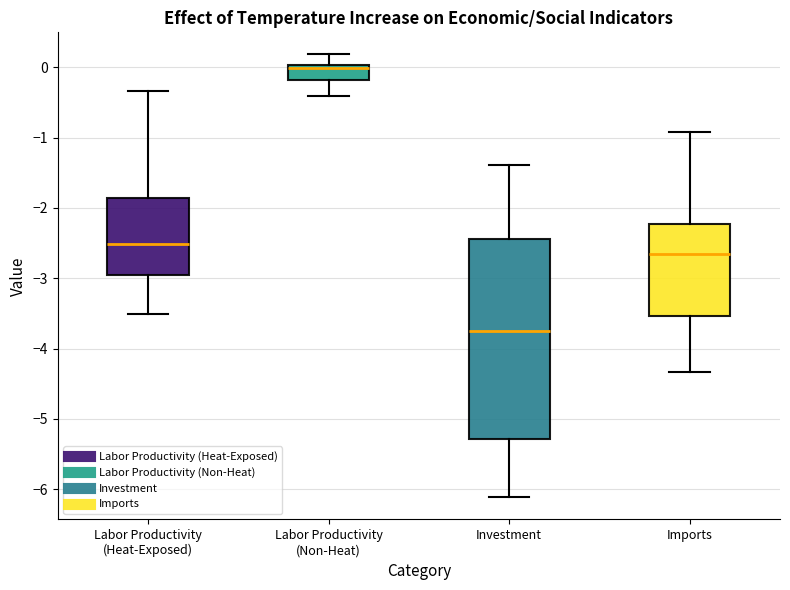

Where is the lower edge of the box for Investment on the y-axis? The values are not printed on the chart, so give them approximately, as read against the axis.

-5.3